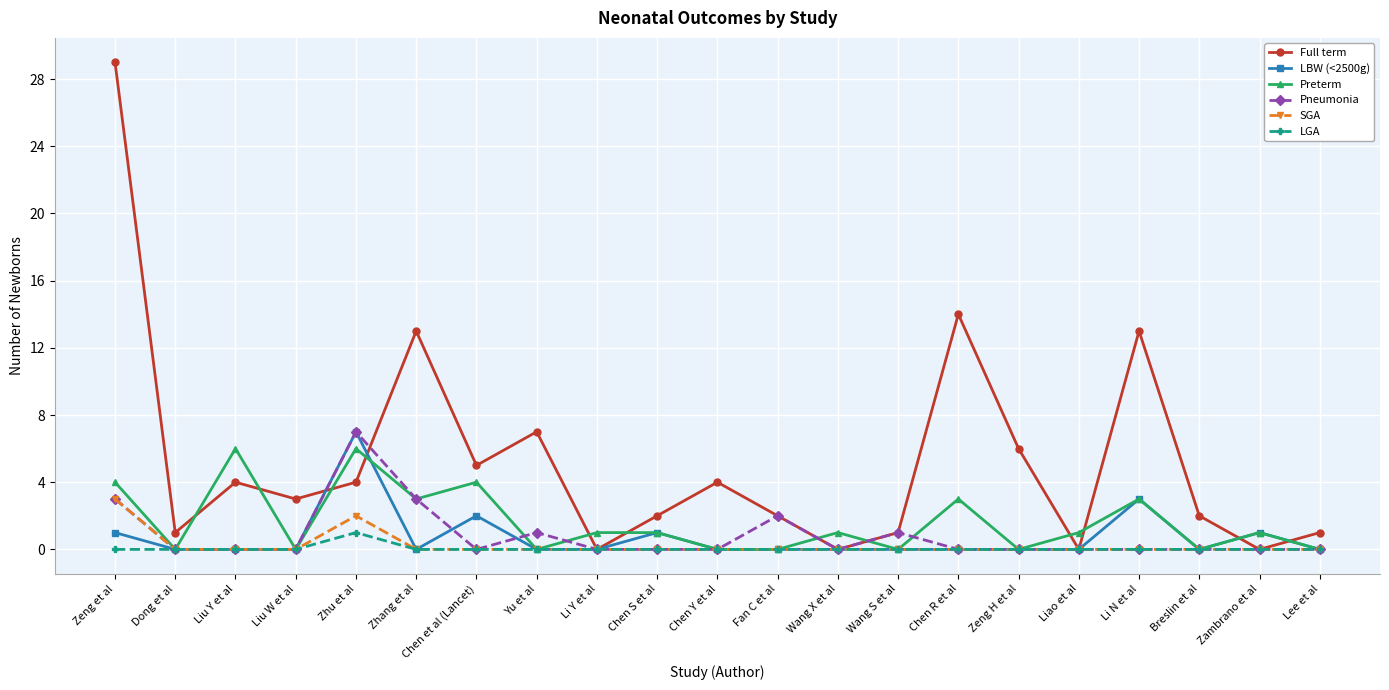

How many data points does each series have?

21